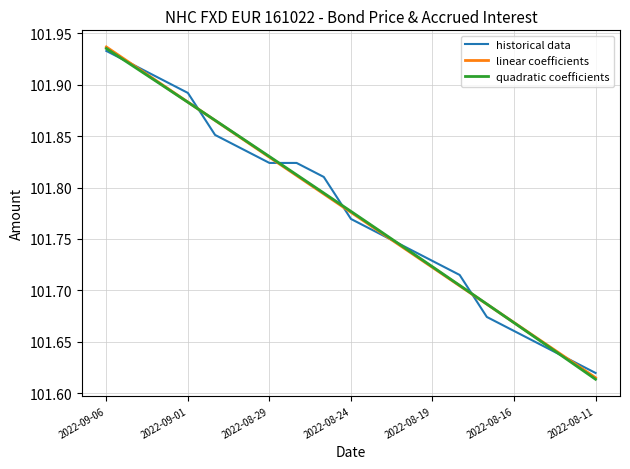

What is the highest value of the linear coefficients series?

101.9